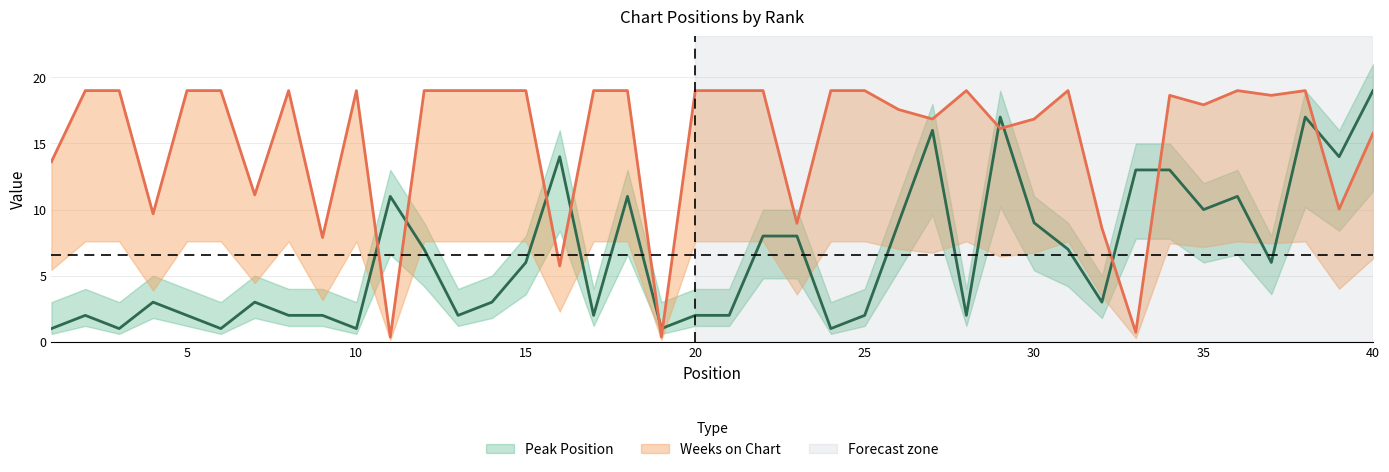

At how many categories does at least one series exceed 8?

38